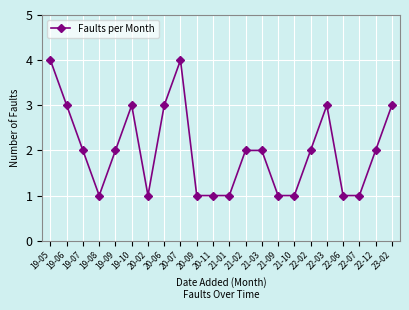

Reading right to left, what are all the values shown in this chart?

23-02=3	22-12=2	22-07=1	22-06=1	22-03=3	22-02=2	21-10=1	21-09=1	21-03=2	21-02=2	21-01=1	20-11=1	20-09=1	20-07=4	20-06=3	20-02=1	19-10=3	19-09=2	19-08=1	19-07=2	19-06=3	19-05=4